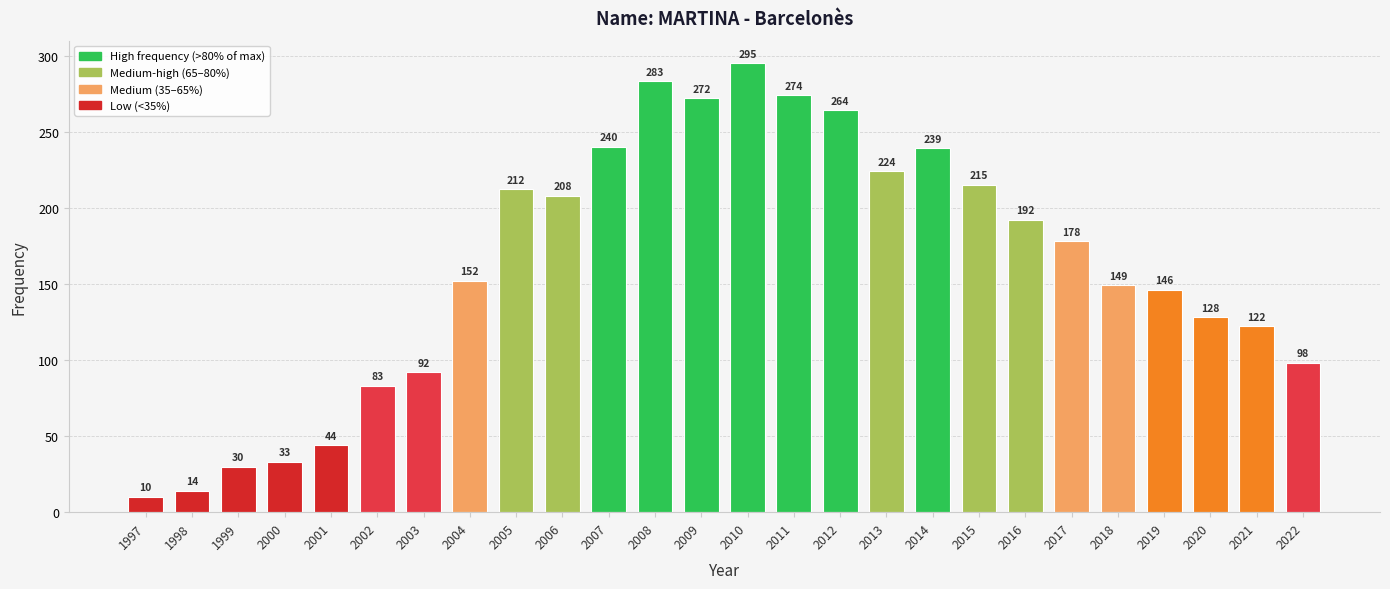

Which category has the lowest value across all series?

1997